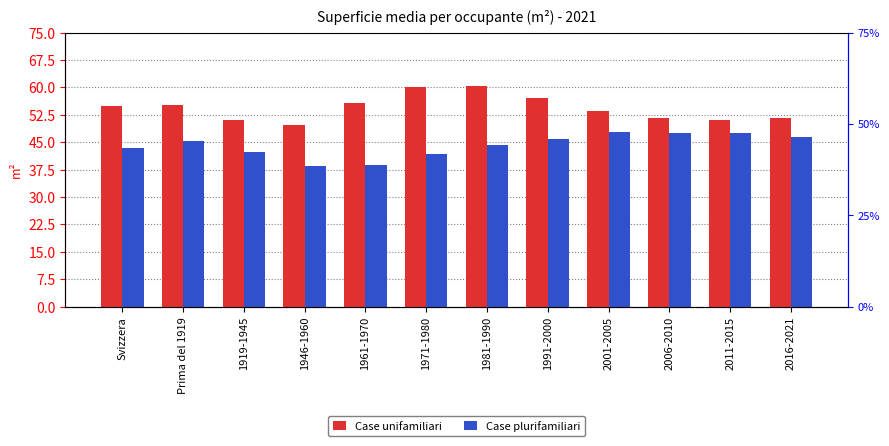

What is the lowest value of the Case plurifamiliari series?

38.4